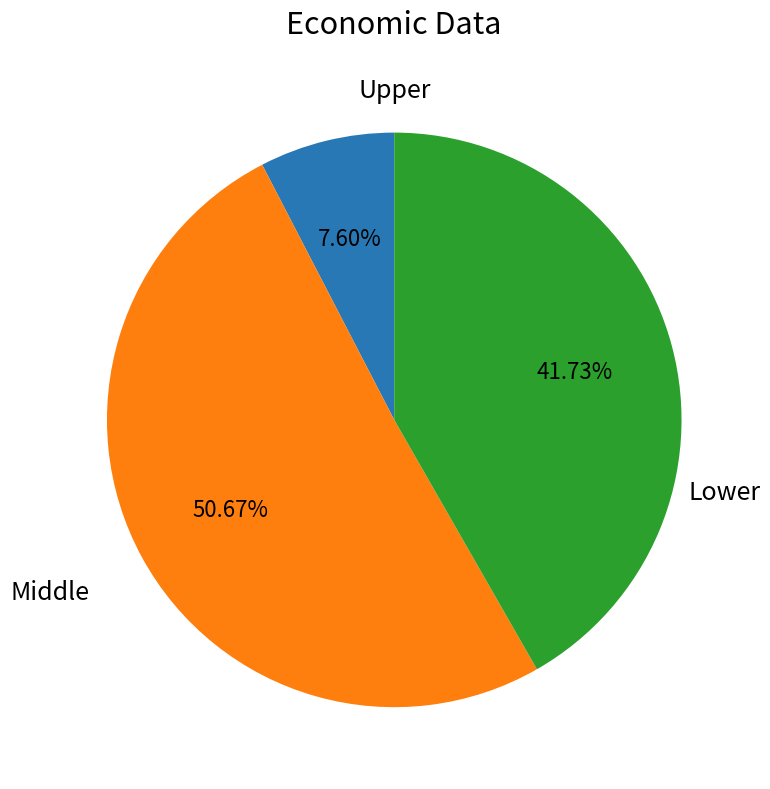

Is there a majority slice in this chart?

Yes